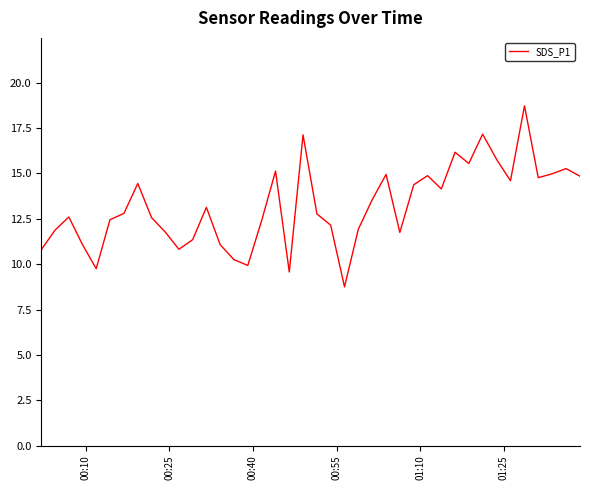

What is the difference between the maximum and minimum values?

10.0